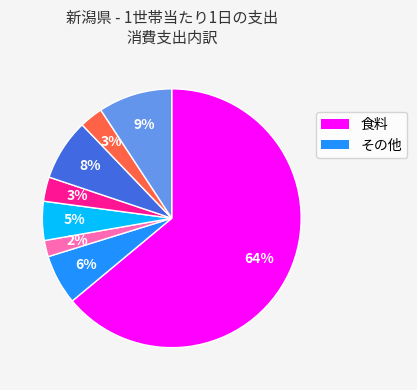

To the nearest percent, what is the average slice percentage?

12%